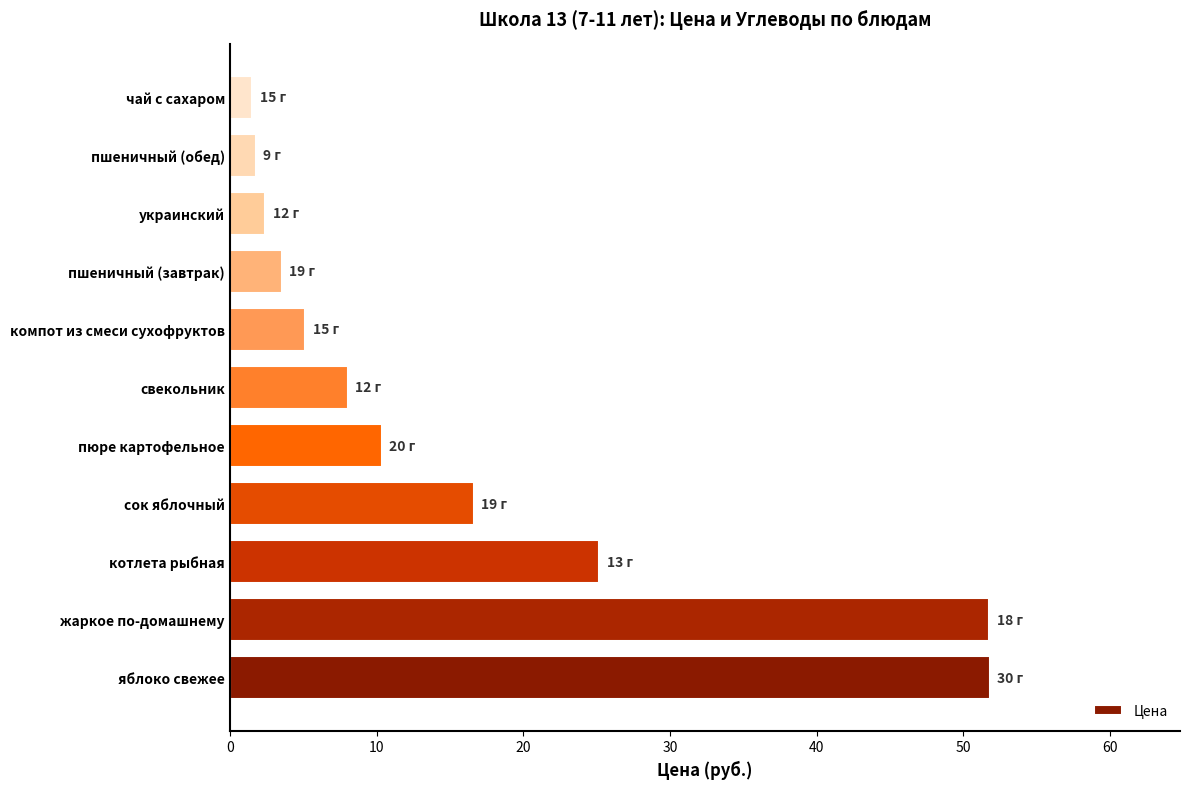

Where is the data nearest to the value 26?

котлета рыбная